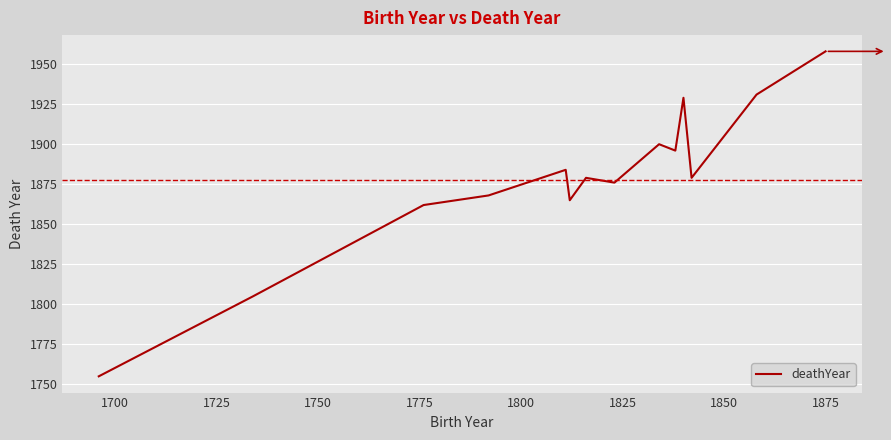

What is the maximum value shown in the chart?

1958